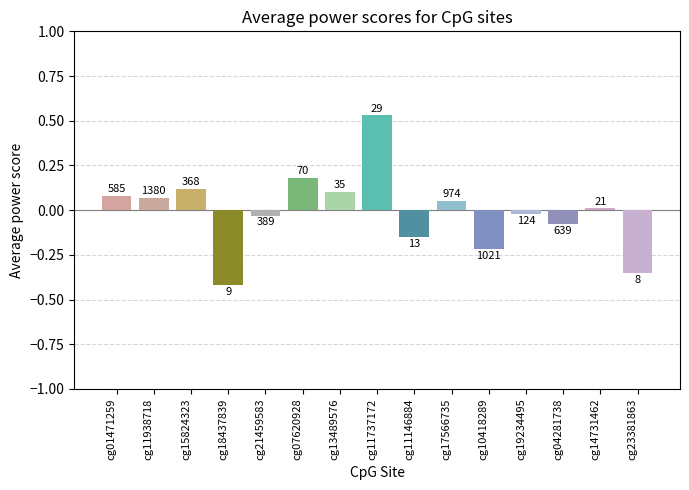

Reading right to left, extract all data points from this chart.

-0.3	0.0	-0.1	-0.0	-0.2	0.1	-0.1	0.5	0.1	0.2	-0.0	-0.4	0.1	0.1	0.1